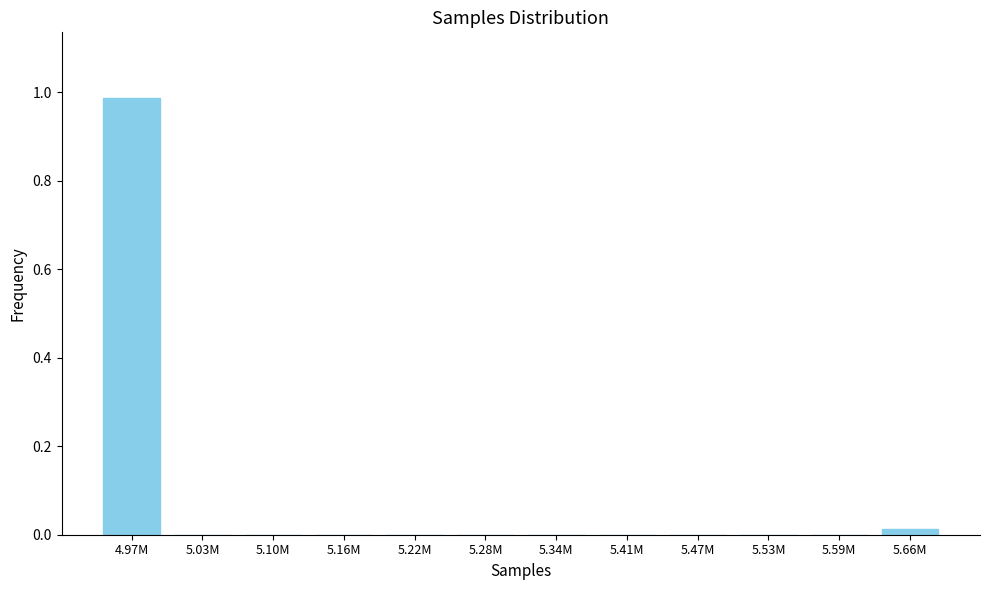

Which label corresponds to the largest value in the chart?

4.97M